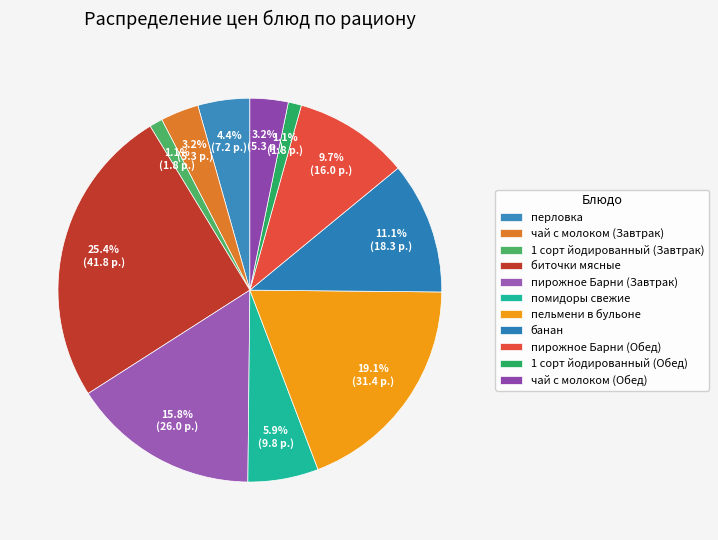

To the nearest percent, what portion does 1 сорт йодированный (Завтрак) represent?

1%